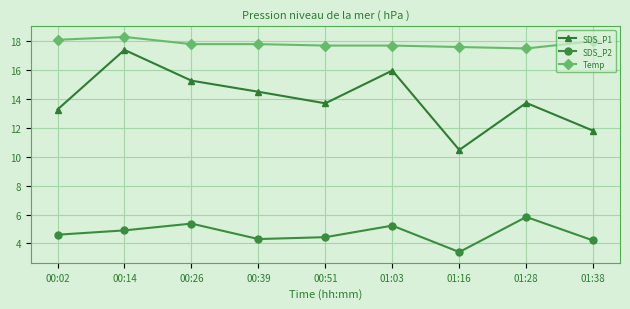

What is the difference between the maximum and second lowest values in the SDS_P2 series?

1.6